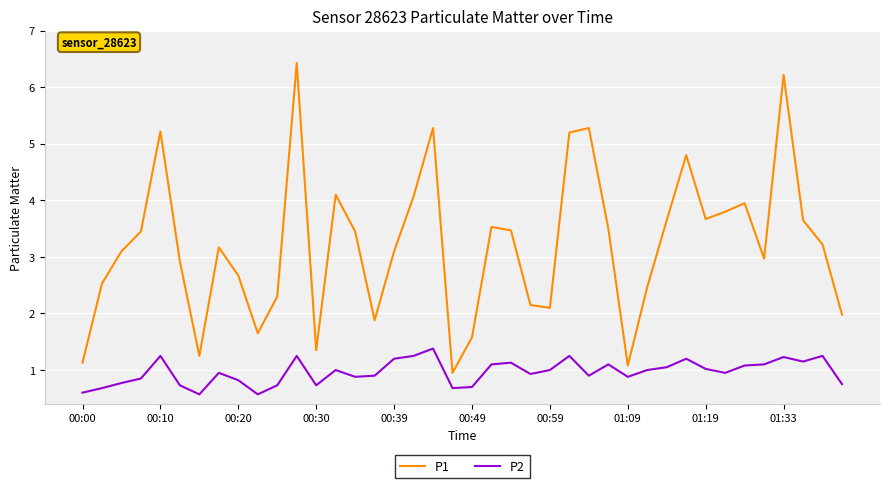

True or false: P1 and P2 intersect in this chart.

False